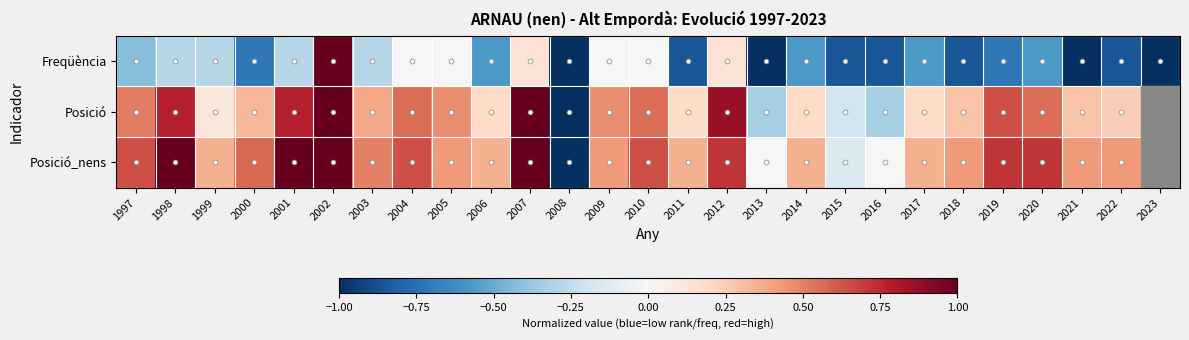

How many values in the Freqüència series are below 0?

20